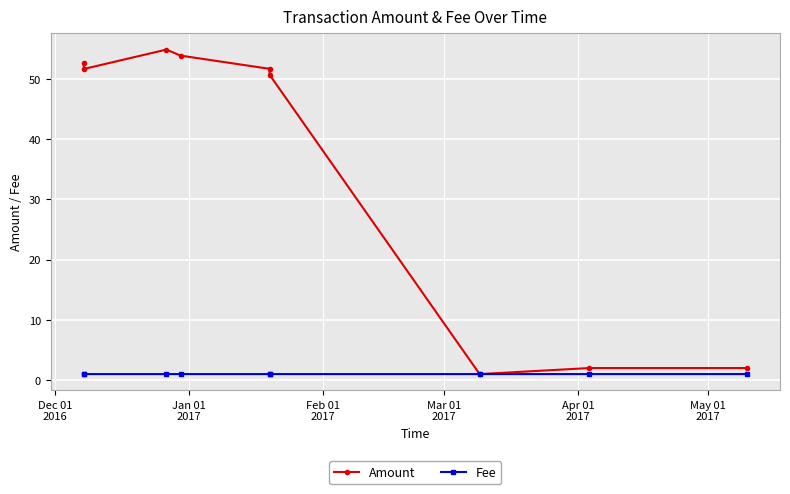

What is the maximum value shown in the chart?

54.9